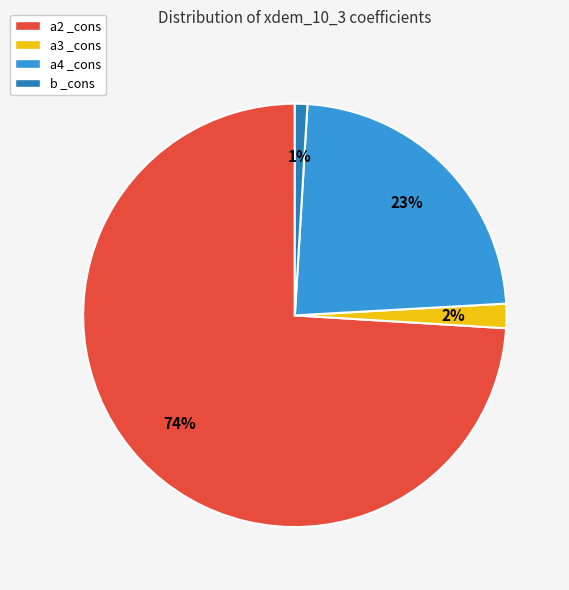

Combined, do a3 _cons and a4 _cons account for over 50%?

No